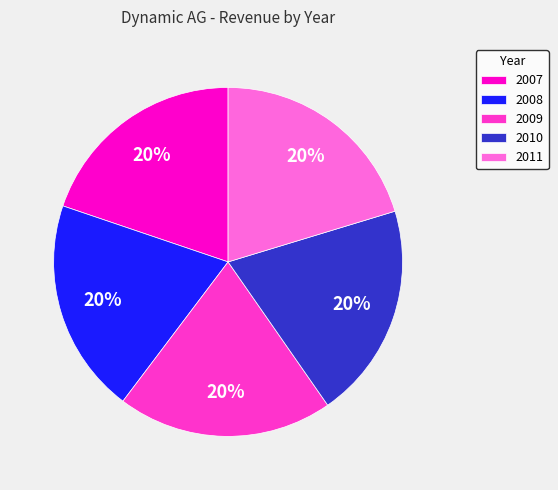

Approximately how many times larger is the value at 2008 compared to 2011?

1.0